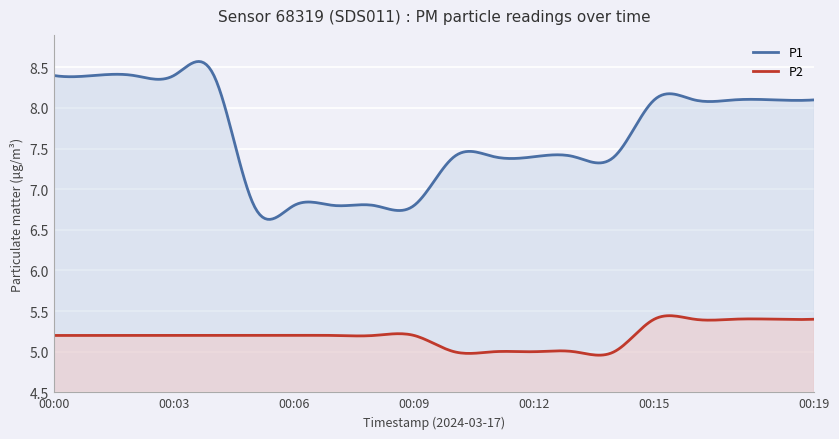

True or false: P1 and P2 cross at least once.

False